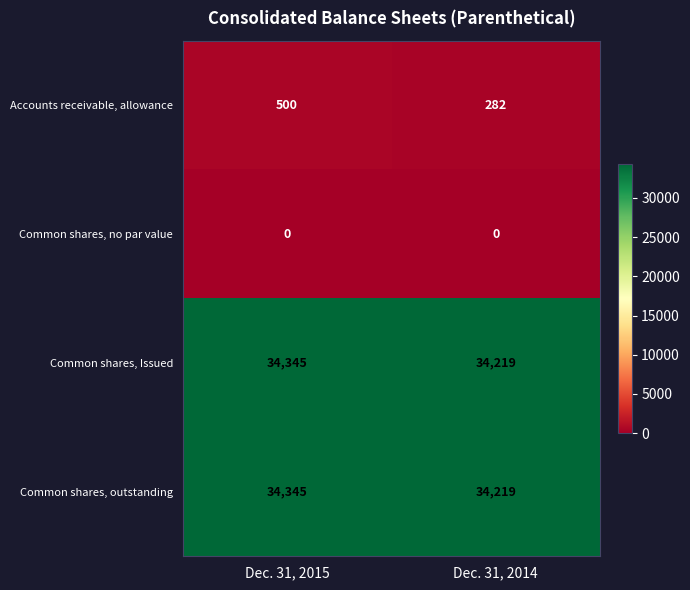

What is the total value across all series at Dec. 31, 2015?

69190